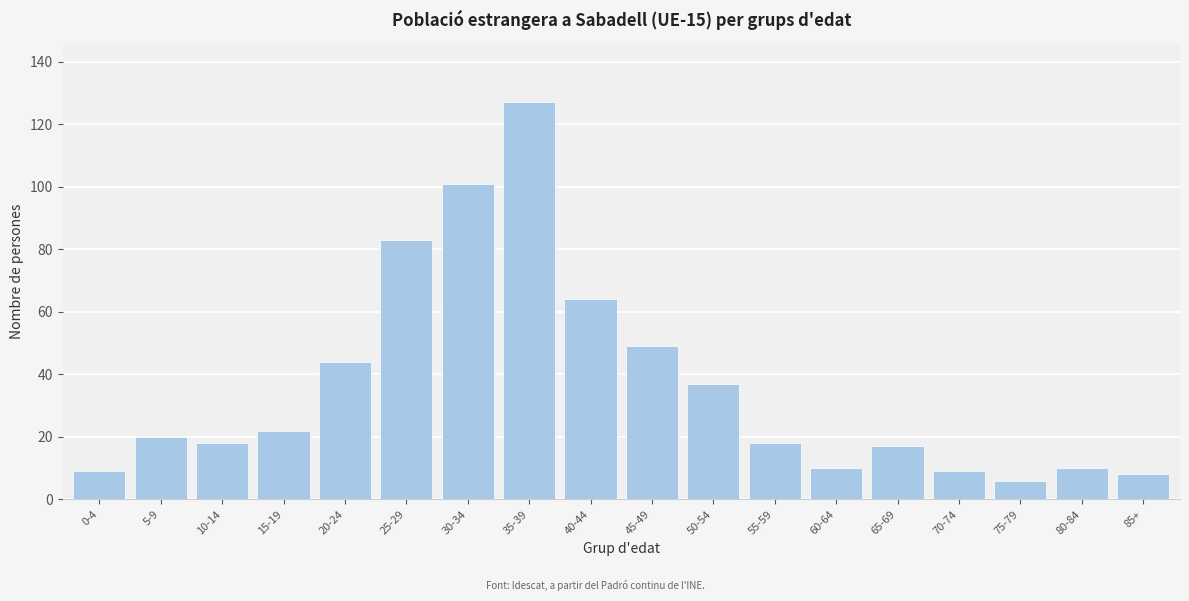

Reading left to right, list all the values displayed in this chart.

9	20	18	22	44	83	101	127	64	49	37	18	10	17	9	6	10	8